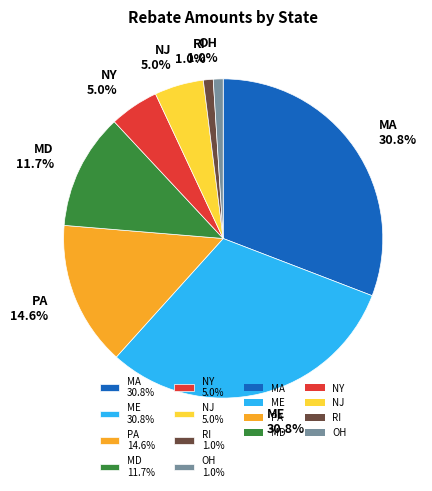

How many slices are in this pie chart?

8